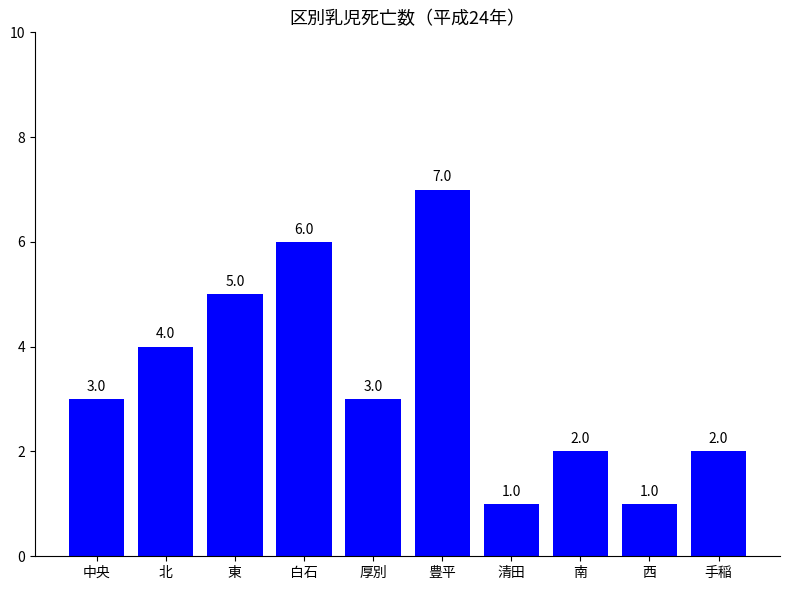

What is the change in value from 豊平 to 西?

-6